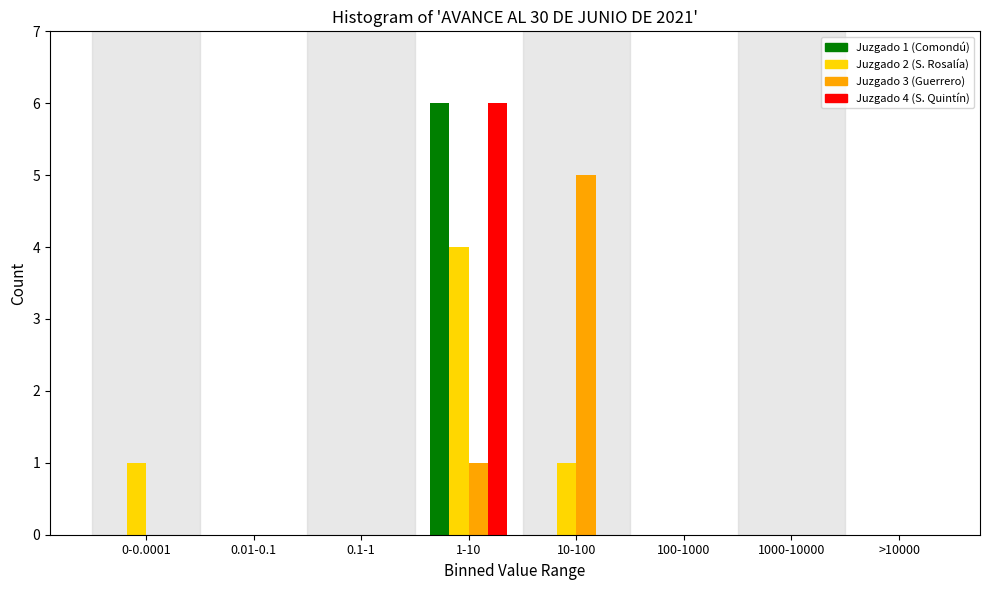

The Juzgado 2 (S. Rosalía) series shows 2 at 1-10. True or false?

False